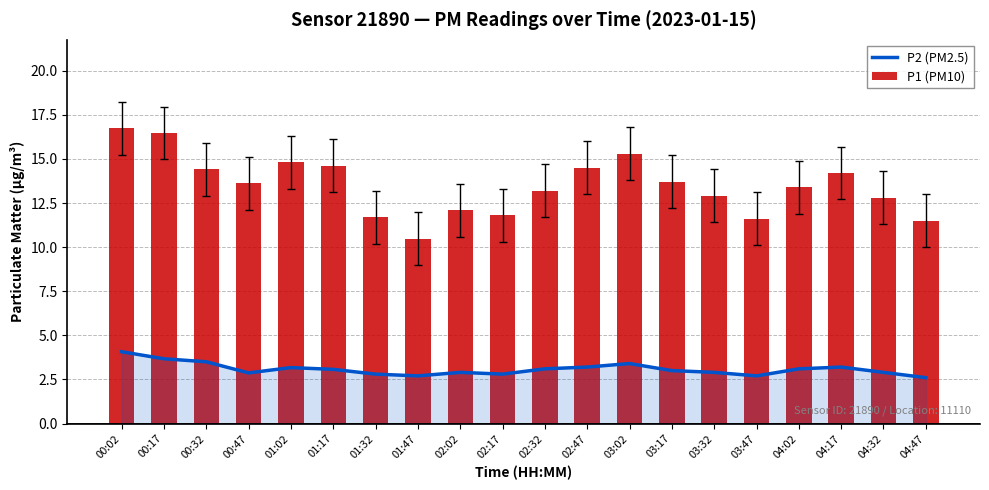

Which series has the largest total across all categories?

P1 (PM10)